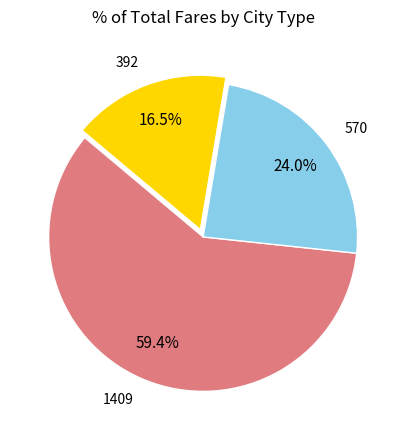

What portion of the pie excludes 570?

76.0%